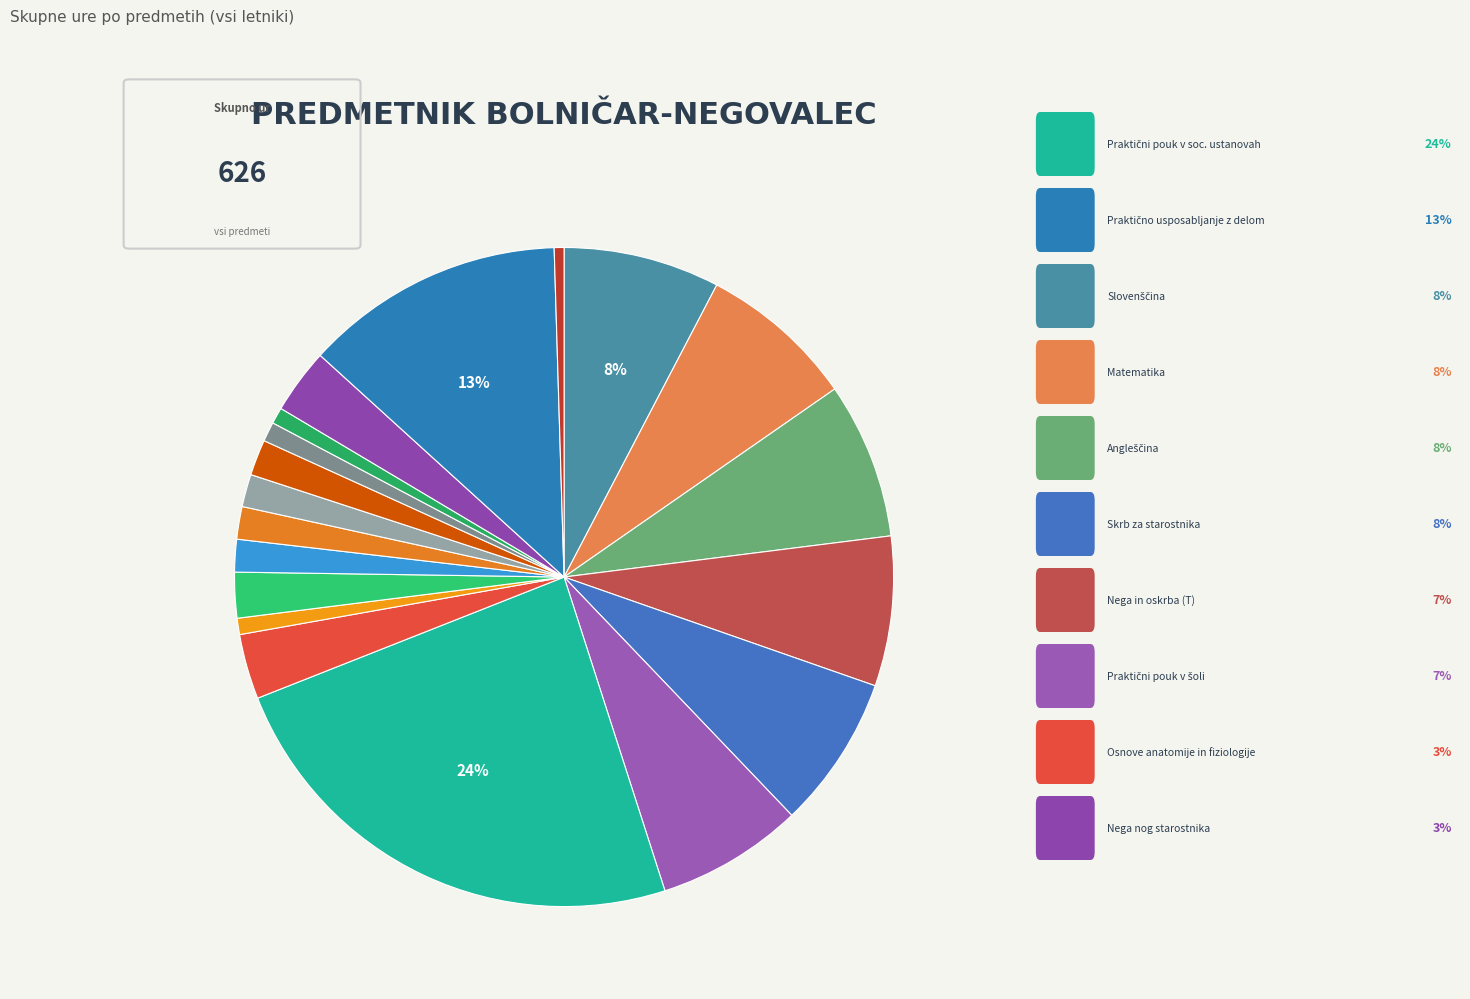

How many segments does this pie chart have?

19